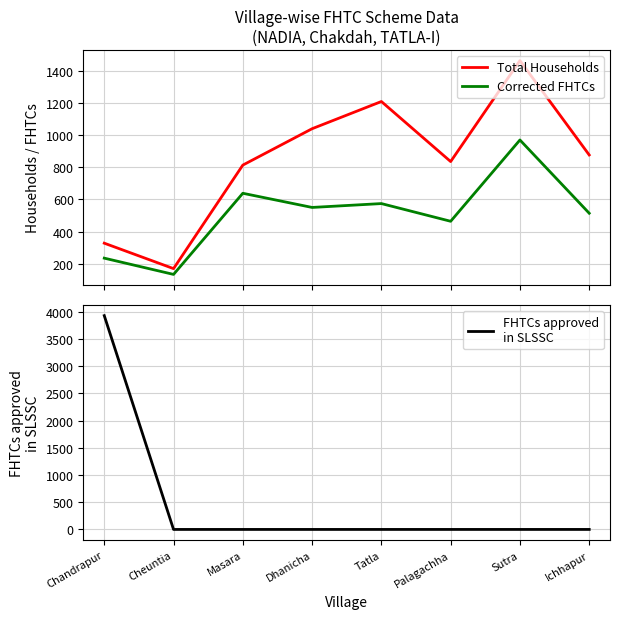

What is the average value of the FHTCs approved
in SLSSC series?

491